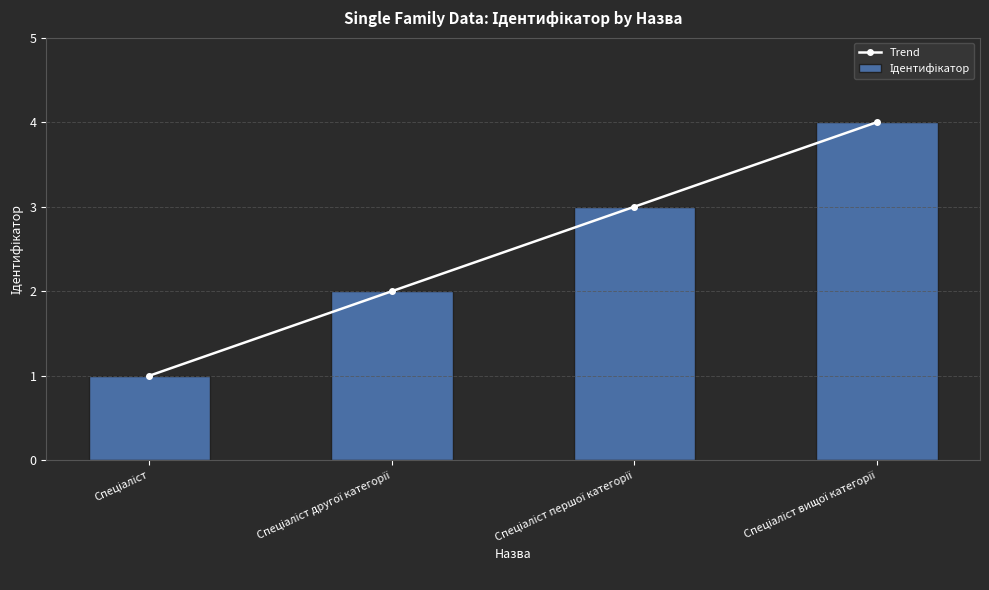

At which label does Trend reach its peak?

Спеціаліст вищої категорії